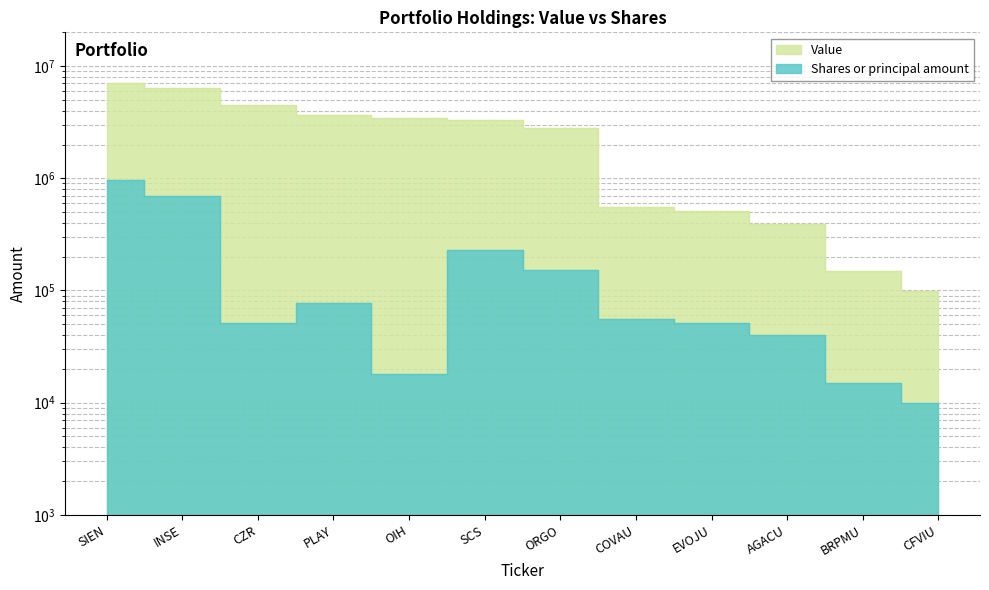

Rank the categories by Value value from highest to lowest.

SIEN, INSE, CZR, PLAY, OIH, SCS, ORGO, COVAU, EVOJU, AGACU, BRPMU, CFVIU